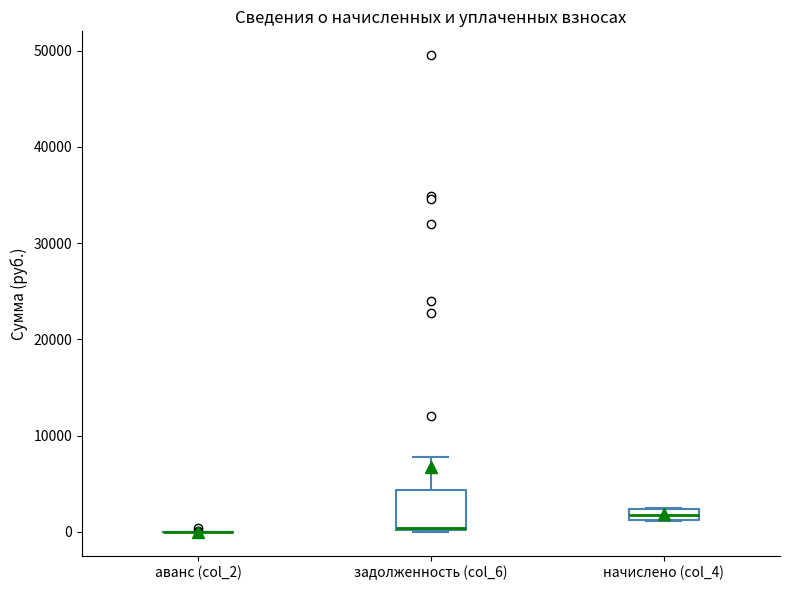

Comparing the boxes themselves (not the whiskers), which one is the tallest?

задолженность (col_6)